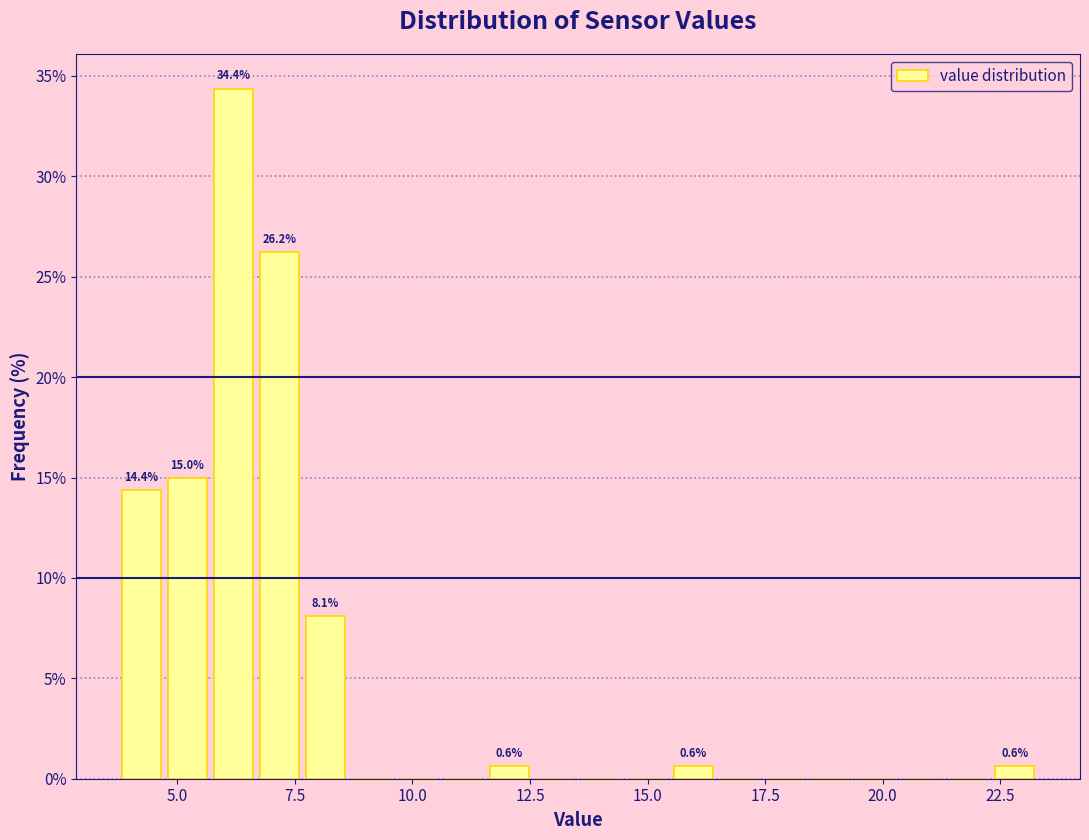

Around what value on the x-axis is the tallest bar? Give the approximate position of its centre, as read against the axis.

6.0